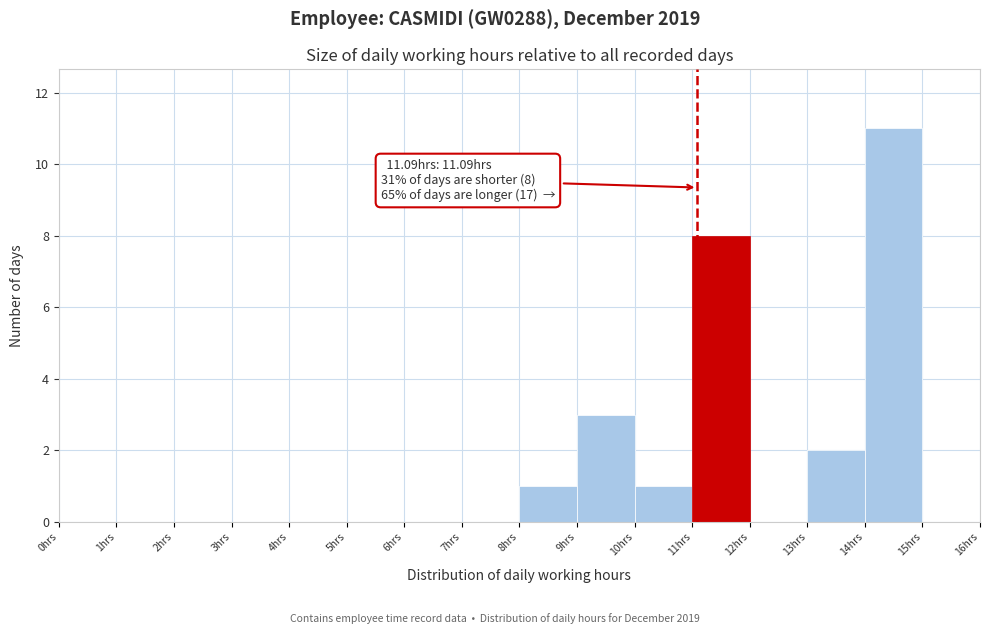

Which range on the x-axis has the tallest bar?

14 to 15